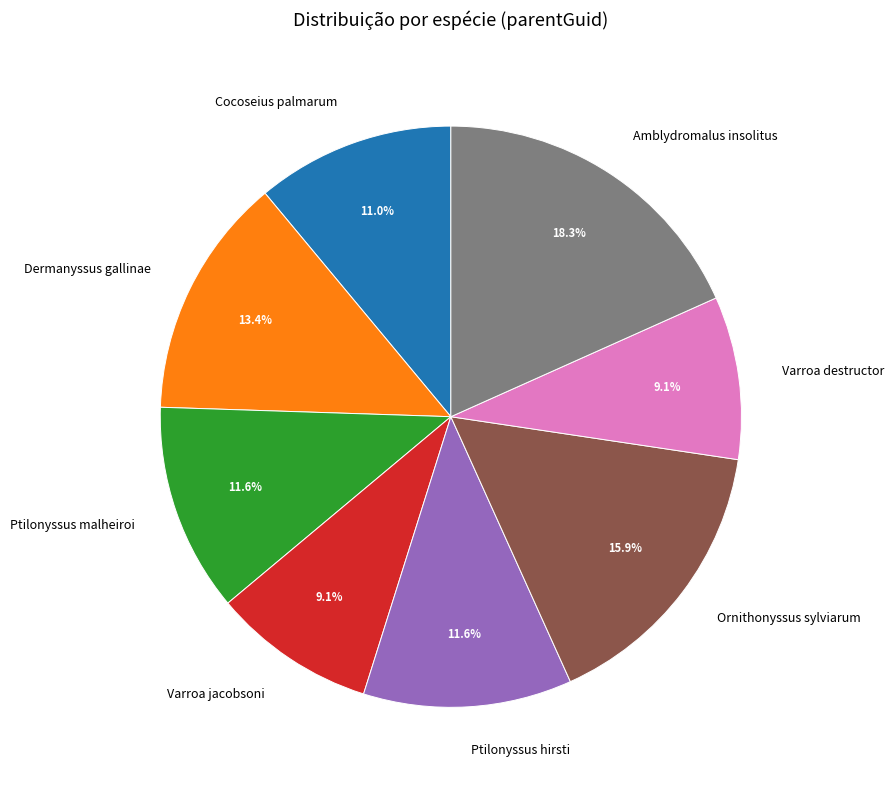

To the nearest percent, what is the difference between the largest and smallest slice percentages?

9%